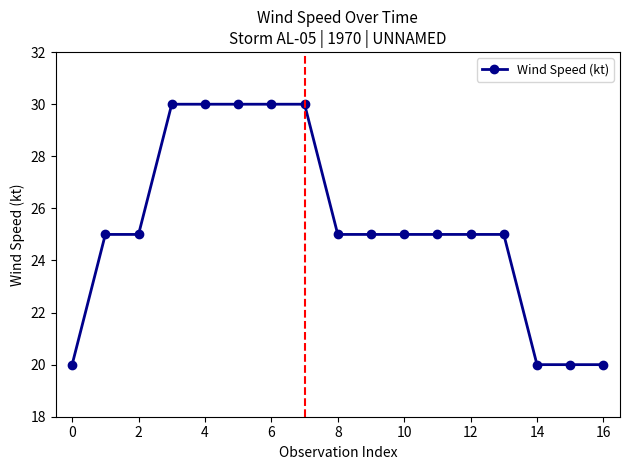

What is the value of the 7th point from the left?

30